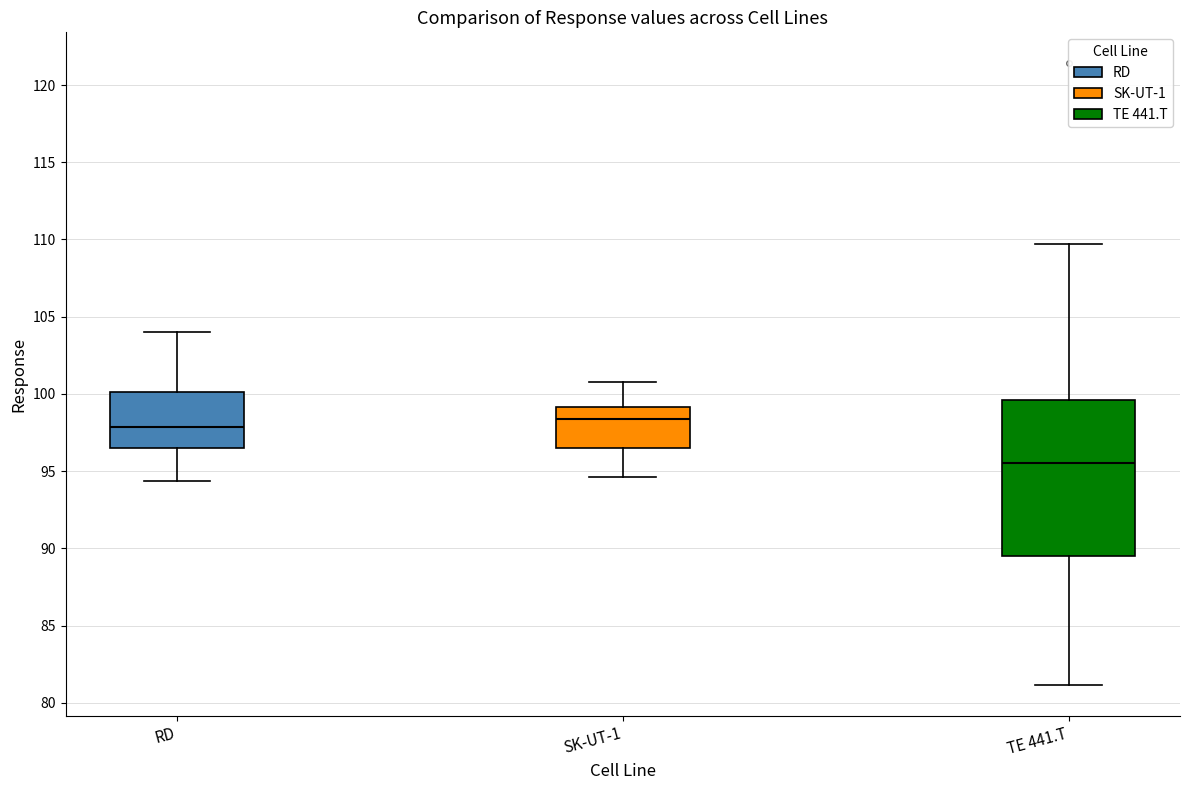

Reading left to right, read every box against the y-axis: the position of its median line, the range the box covers, and the ends of its whiskers. The values are not printed on the chart, so give them approximately, as read against the axis.

RD: median 98.0, box 96.5 to 100.0, whiskers 94.5 to 104.0
SK-UT-1: median 98.5, box 96.5 to 99.0, whiskers 94.5 to 101.0
TE 441.T: median 95.5, box 89.5 to 99.5, whiskers 81.0 to 109.5